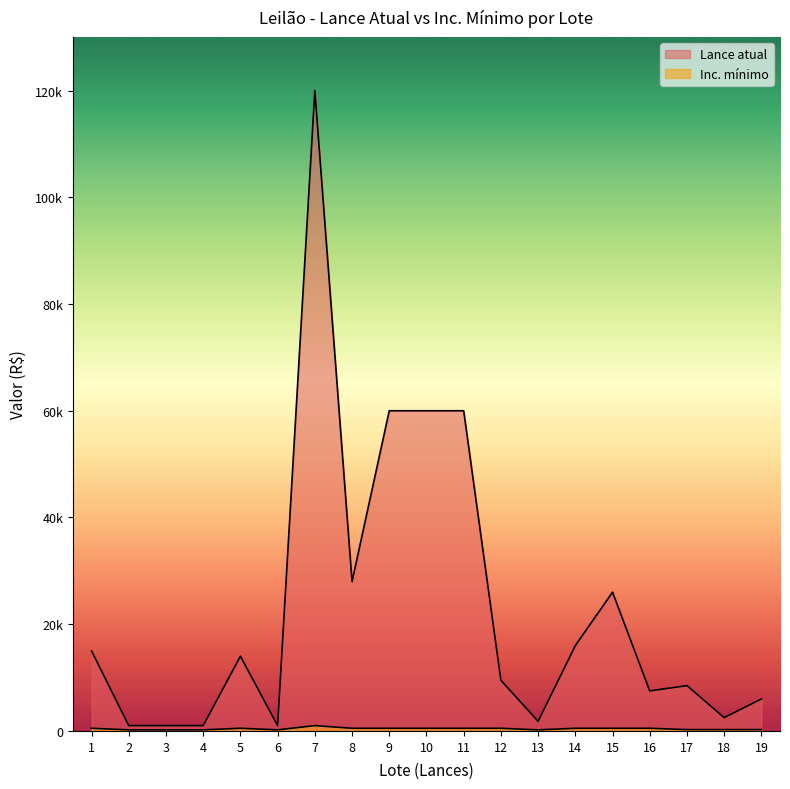

What is the sum of all Lance atual values?

438800